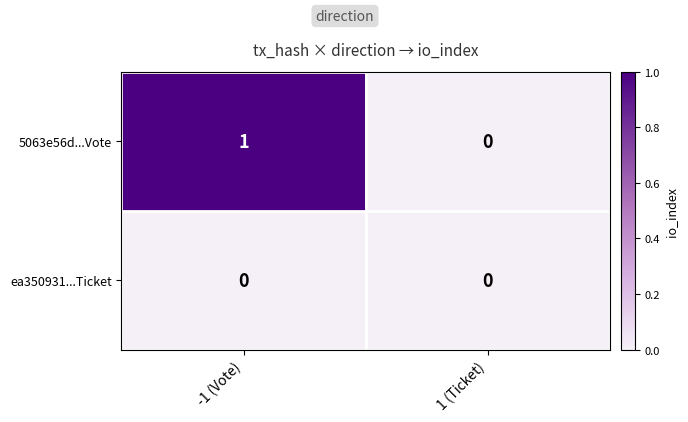

Reading right to left, transcribe all the data shown in this chart.

5063e56d...Vote: 0	1
ea350931...Ticket: 0	0